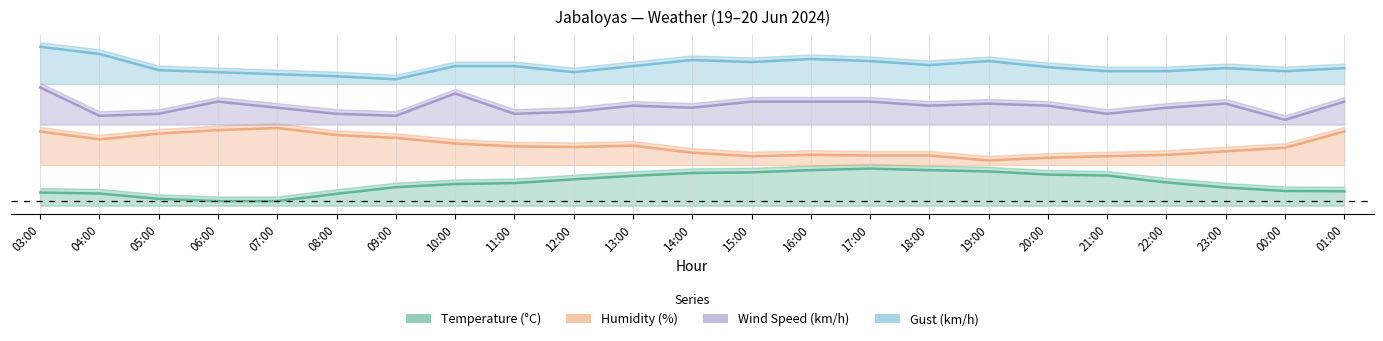

Reading right to left, transcribe all the data shown in this chart.

Temperature (°C): 01:00=0.1	00:00=0.1	23:00=0.1	22:00=0.2	21:00=0.2	20:00=0.2	19:00=0.3	18:00=0.3	17:00=0.3	16:00=0.3	15:00=0.2	14:00=0.2	13:00=0.2	12:00=0.2	11:00=0.2	10:00=0.1	09:00=0.1	08:00=0.1	07:00=0.0	06:00=0.0	05:00=0.0	04:00=0.1	03:00=0.1
Humidity (%): 01:00=0.6	00:00=0.5	23:00=0.4	22:00=0.4	21:00=0.4	20:00=0.4	19:00=0.3	18:00=0.4	17:00=0.4	16:00=0.4	15:00=0.4	14:00=0.4	13:00=0.5	12:00=0.5	11:00=0.5	10:00=0.5	09:00=0.5	08:00=0.6	07:00=0.6	06:00=0.6	05:00=0.6	04:00=0.5	03:00=0.6
Wind Speed (km/h): 01:00=0.9	00:00=0.7	23:00=0.8	22:00=0.8	21:00=0.8	20:00=0.8	19:00=0.8	18:00=0.8	17:00=0.9	16:00=0.9	15:00=0.9	14:00=0.8	13:00=0.8	12:00=0.8	11:00=0.8	10:00=0.9	09:00=0.7	08:00=0.8	07:00=0.8	06:00=0.9	05:00=0.8	04:00=0.7	03:00=1.0
Gust (km/h): 01:00=1.1	00:00=1.1	23:00=1.1	22:00=1.1	21:00=1.1	20:00=1.2	19:00=1.2	18:00=1.2	17:00=1.2	16:00=1.2	15:00=1.2	14:00=1.2	13:00=1.2	12:00=1.1	11:00=1.2	10:00=1.2	09:00=1.1	08:00=1.1	07:00=1.1	06:00=1.1	05:00=1.1	04:00=1.3	03:00=1.3